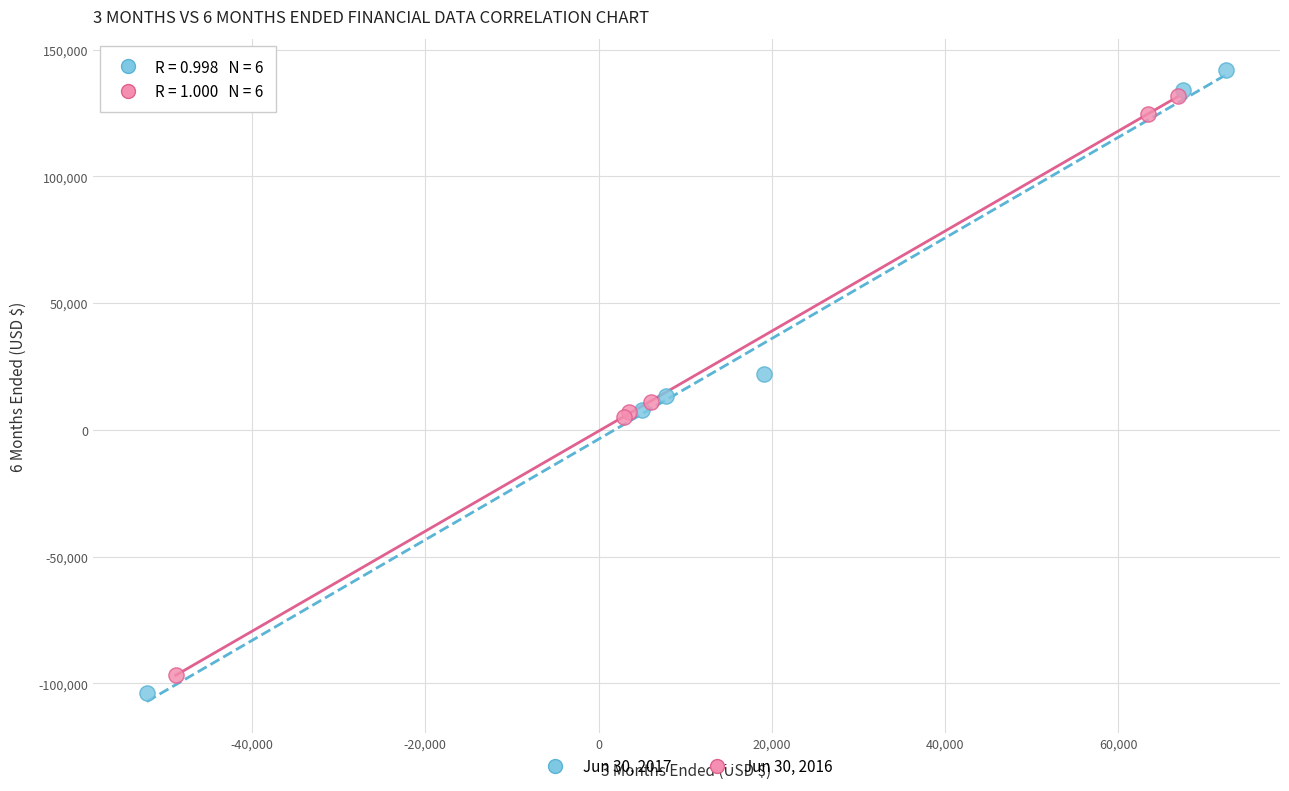

Which series has the widest spread of Y values?

Jun 30, 2017